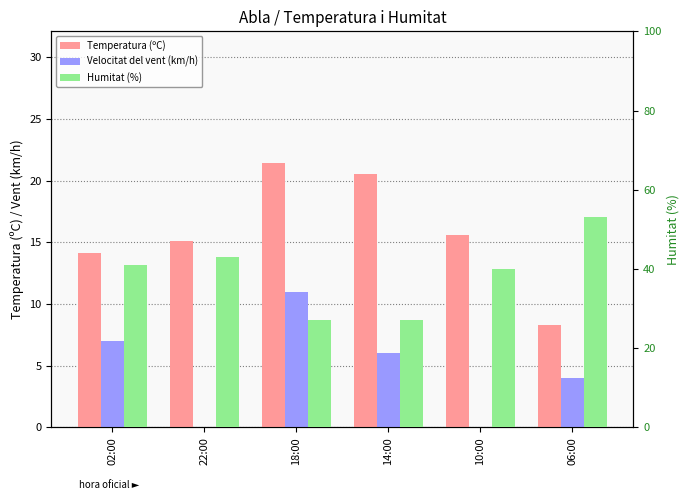

Reading left to right, what are all the values shown in this chart?

Temperatura (ºC): 02:00=14.1	22:00=15.1	18:00=21.4	14:00=20.5	10:00=15.6	06:00=8.3
Velocitat del vent (km/h): 02:00=7.0	22:00=0.0	18:00=11.0	14:00=6.0	10:00=0.0	06:00=4.0
Humitat (%): 02:00=41.0	22:00=43.0	18:00=27.0	14:00=27.0	10:00=40.0	06:00=53.0